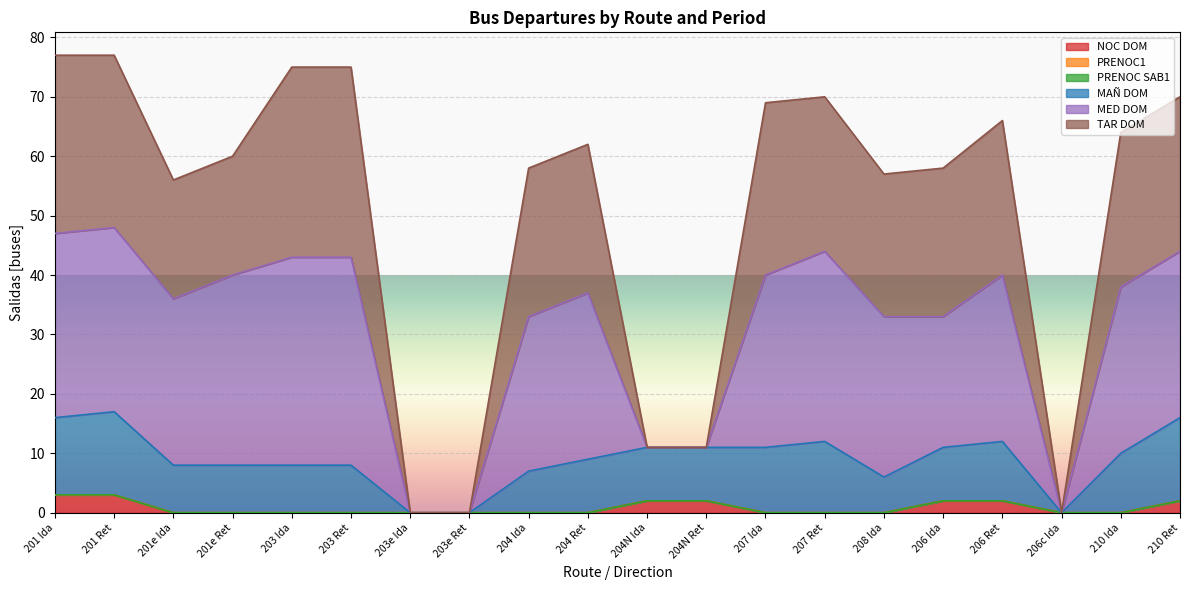

Does the chart display data point markers on the line(s)?

No